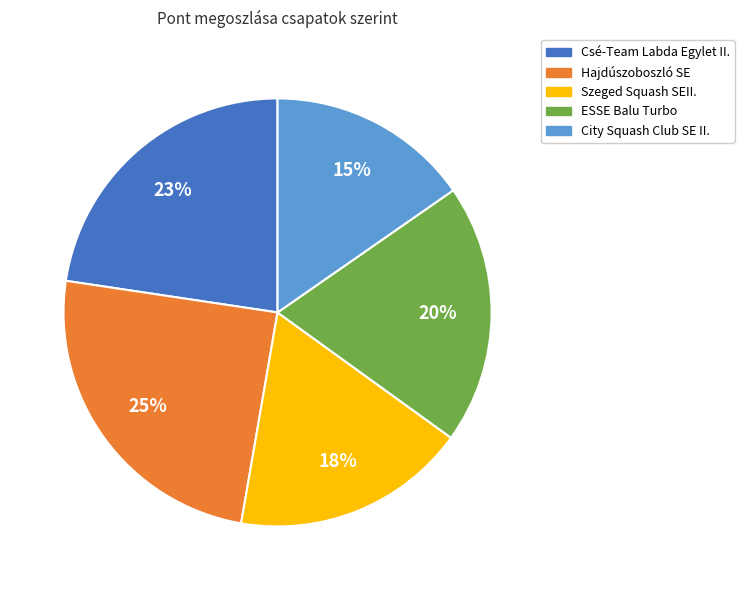

The Szeged Squash SEII. slice represents 18% of the pie. True or false?

True